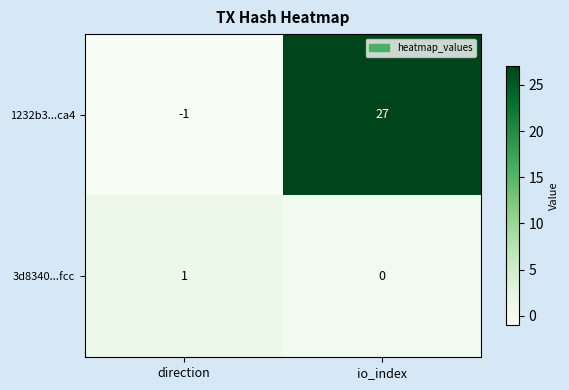

What is the difference between the highest and lowest values at direction?

2